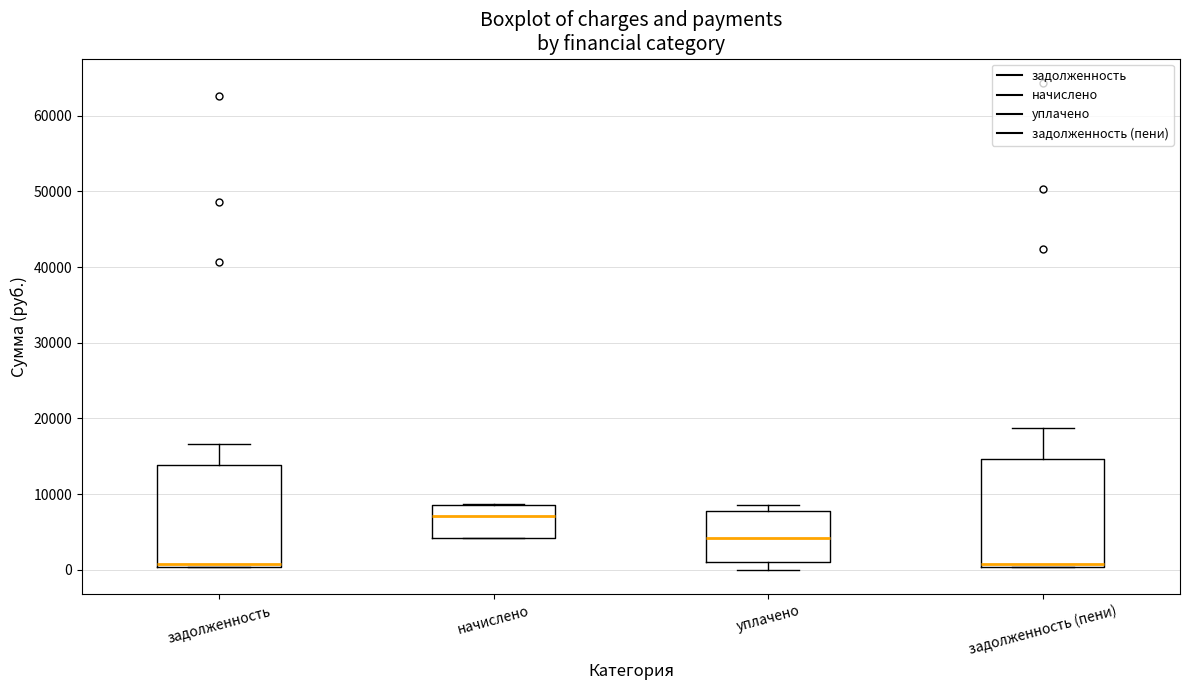

Reading left to right, read every box against the y-axis: the position of its median line, the range the box covers, and the ends of its whiskers. The values are not printed on the chart, so give them approximately, as read against the axis.

задолженность: median 1000, box 0 to 14000, whiskers 0 to 17000
начислено: median 7000, box 4000 to 8000, whiskers 4000 to 9000
уплачено: median 4000, box 1000 to 8000, whiskers 0 to 9000
задолженность (пени): median 1000, box 0 to 15000, whiskers 0 to 19000